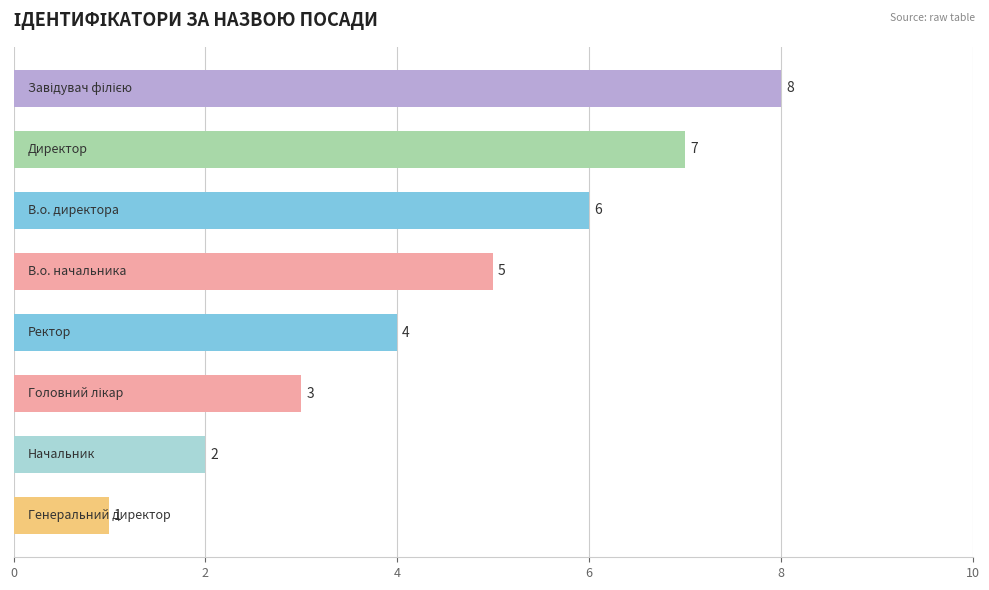

How many values are between 3 and 7?

5